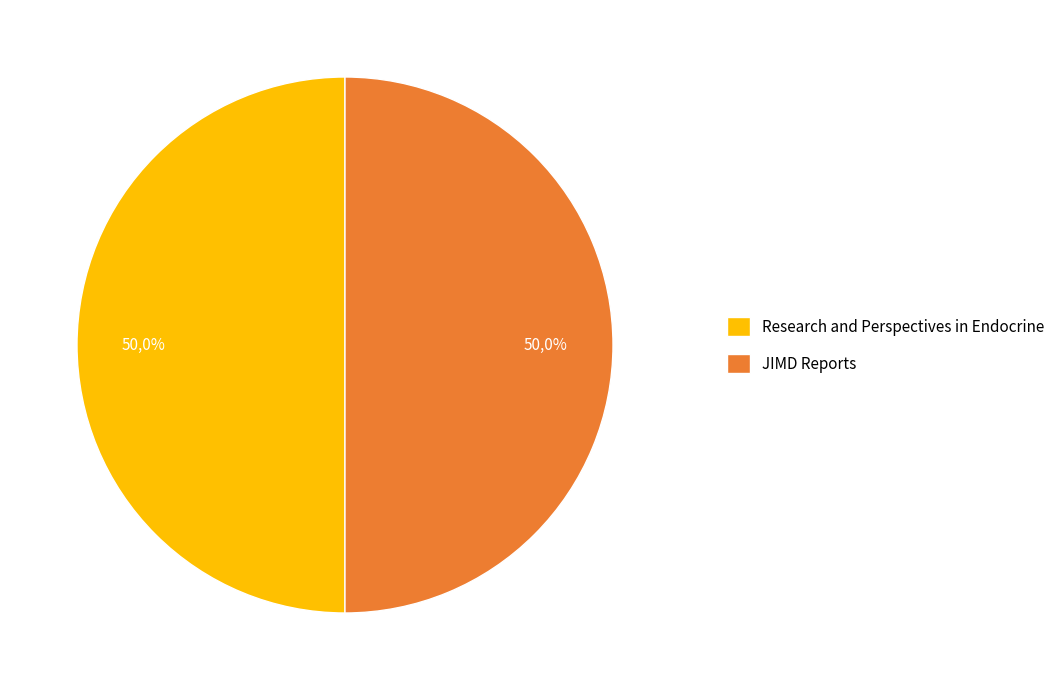

Is it true that Research and Perspectives in Endocrine is 50% of the pie?

True